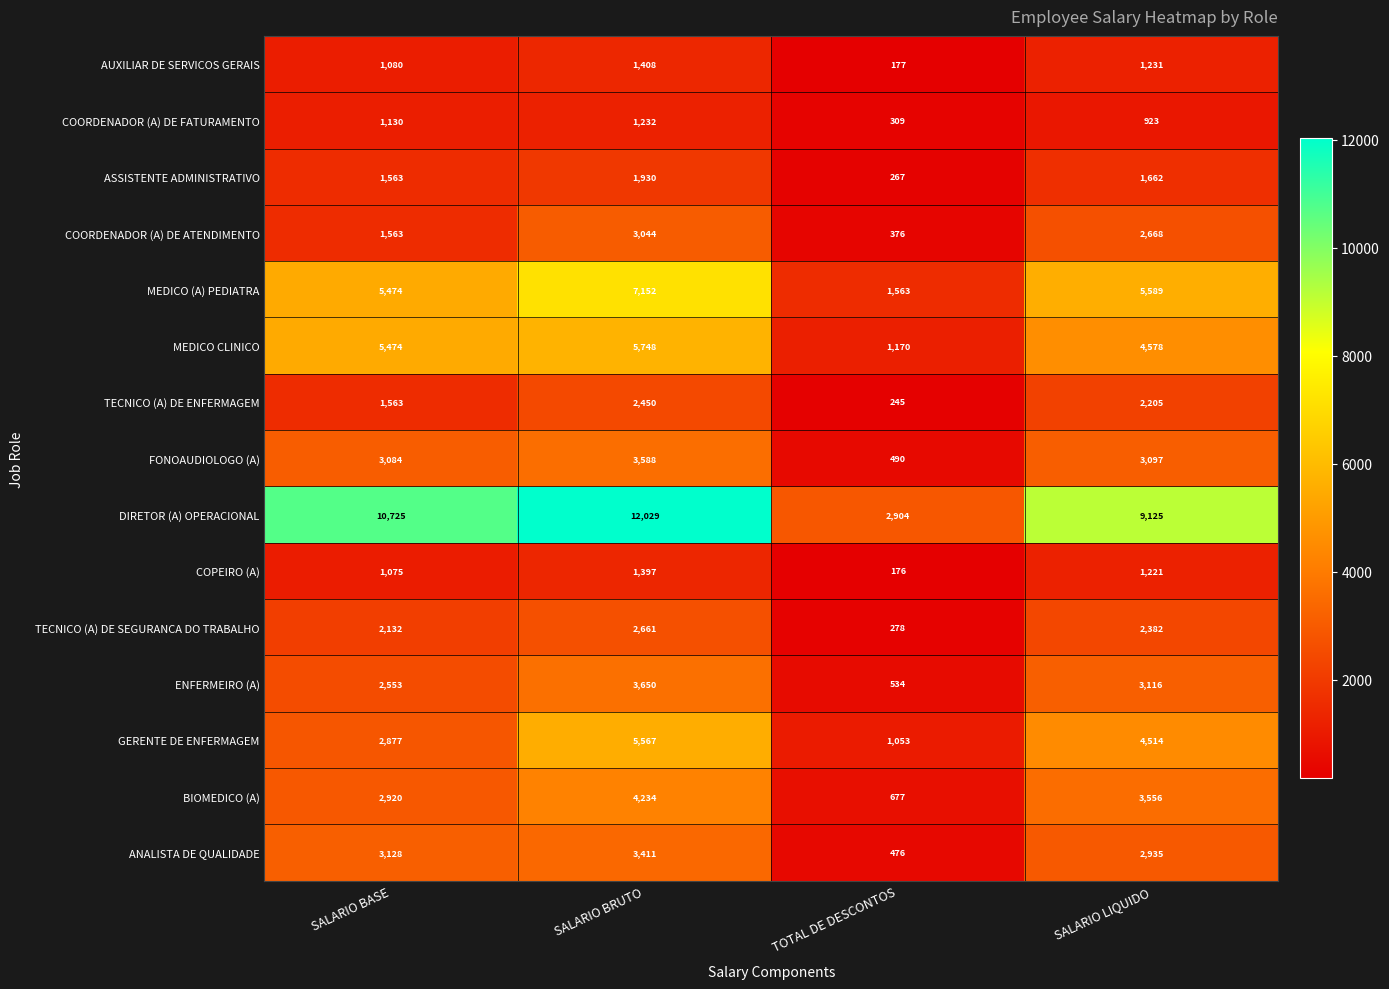

True or false: MEDICO CLINICO has a value of 4578 at SALARIO LIQUIDO.

True